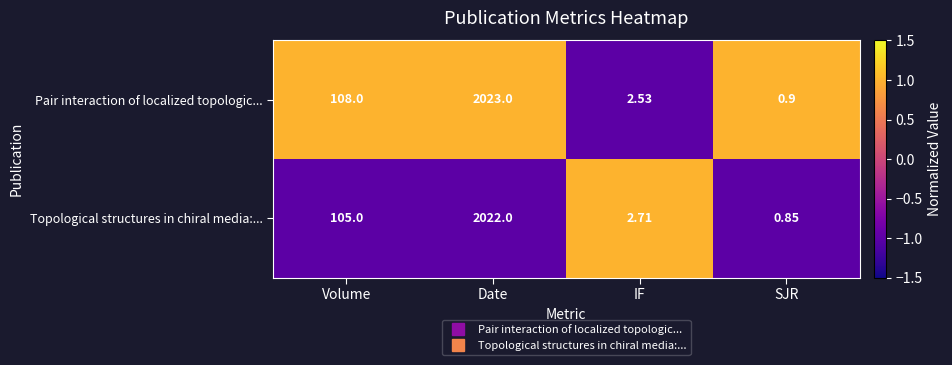

At which category is the sum across all series the highest?

Date